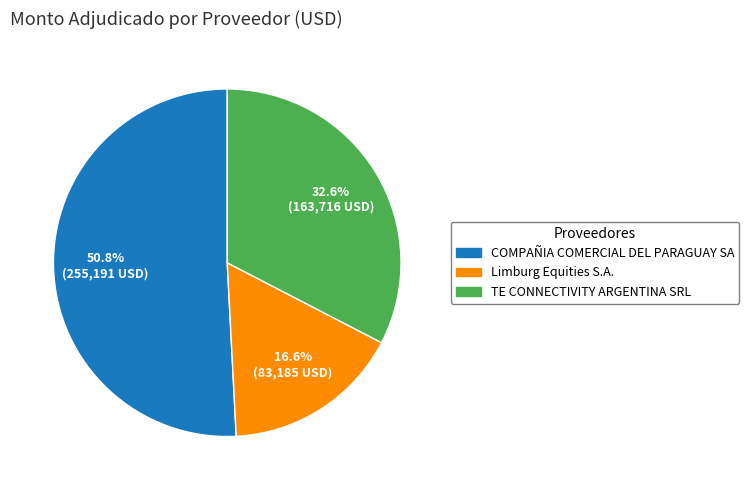

Is it true that TE CONNECTIVITY ARGENTINA SRL is 33% of the pie?

True